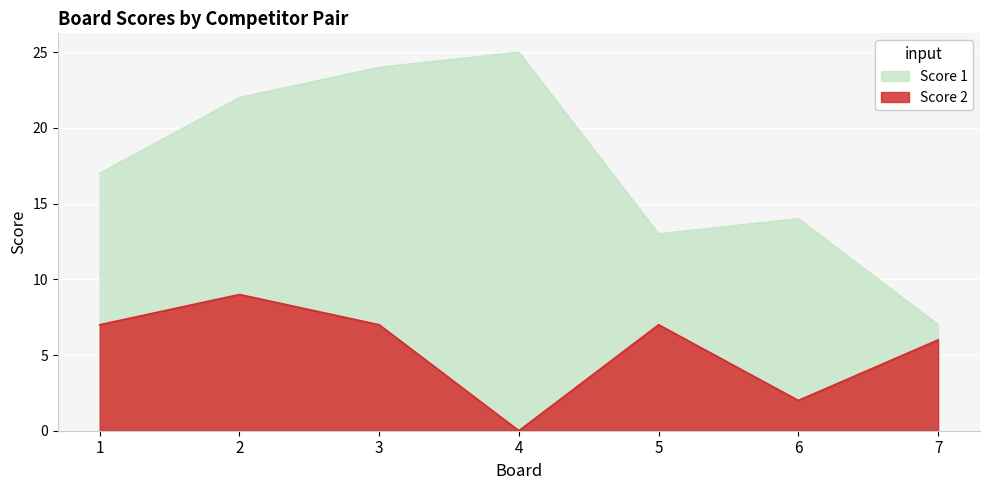

Reading right to left, what are all the values shown in this chart?

Score 1: 7=7	6=14	5=13	4=25	3=24	2=22	1=17
Score 2: 7=6	6=2	5=7	4=0	3=7	2=9	1=7